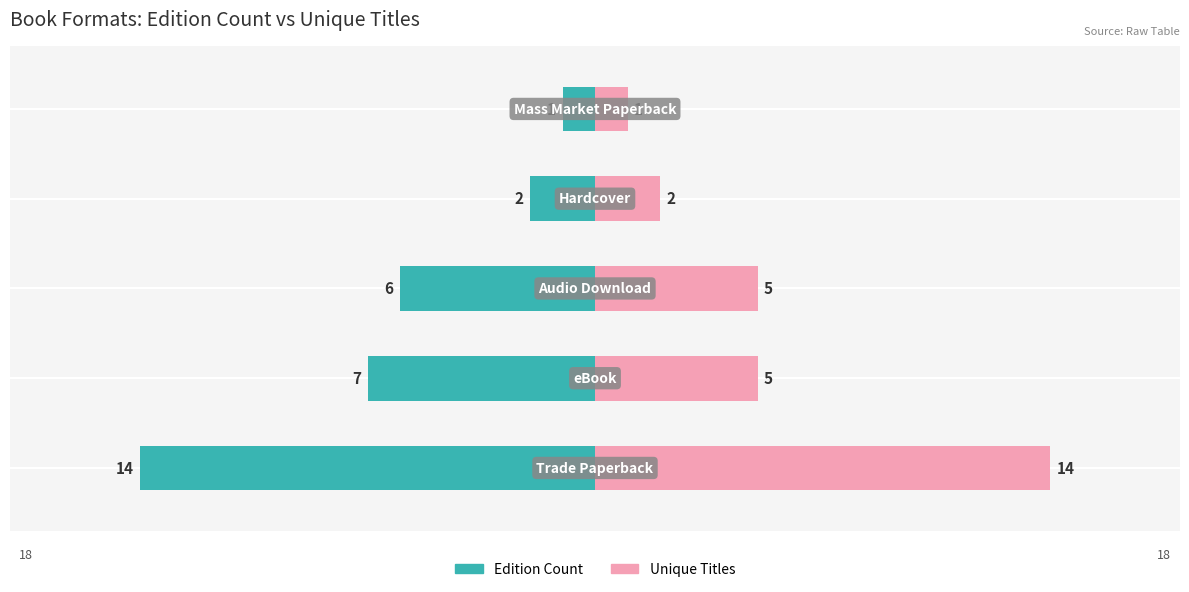

Are the bars horizontal?

Yes